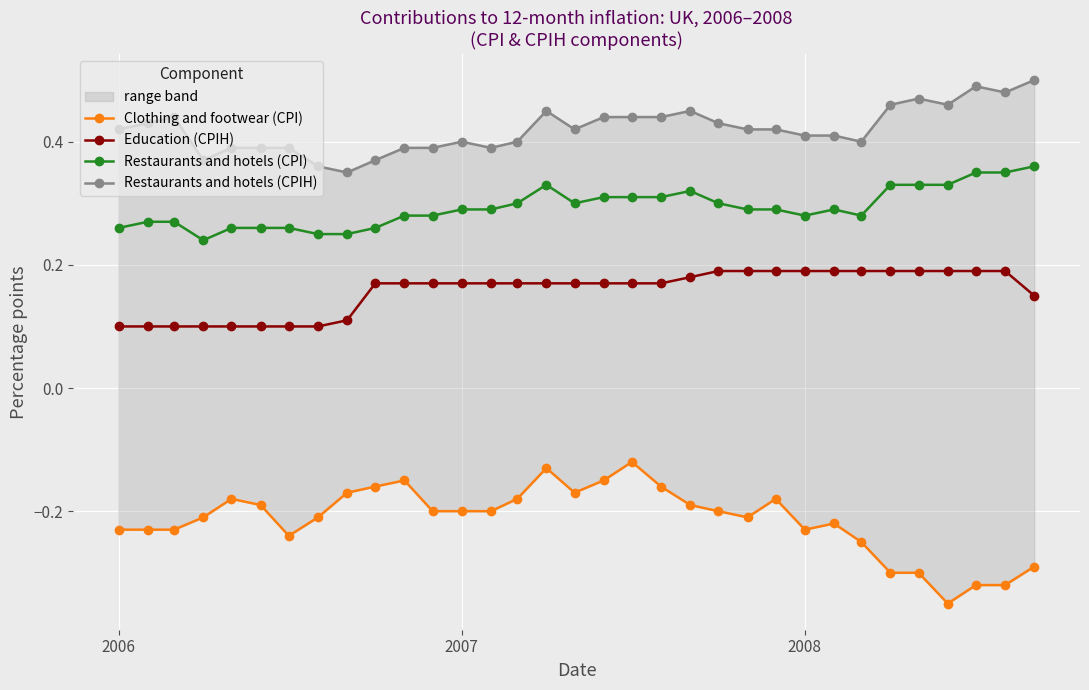

At how many categories does at least one series exceed 0?

33